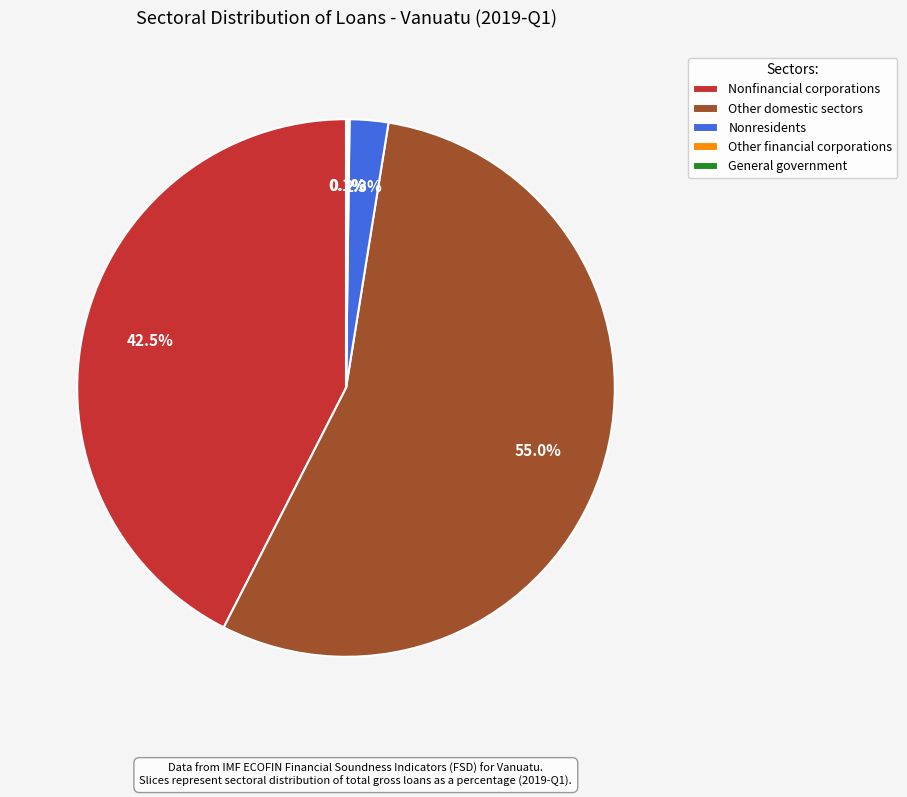

Is there any slice that represents more than half of the pie?

Yes